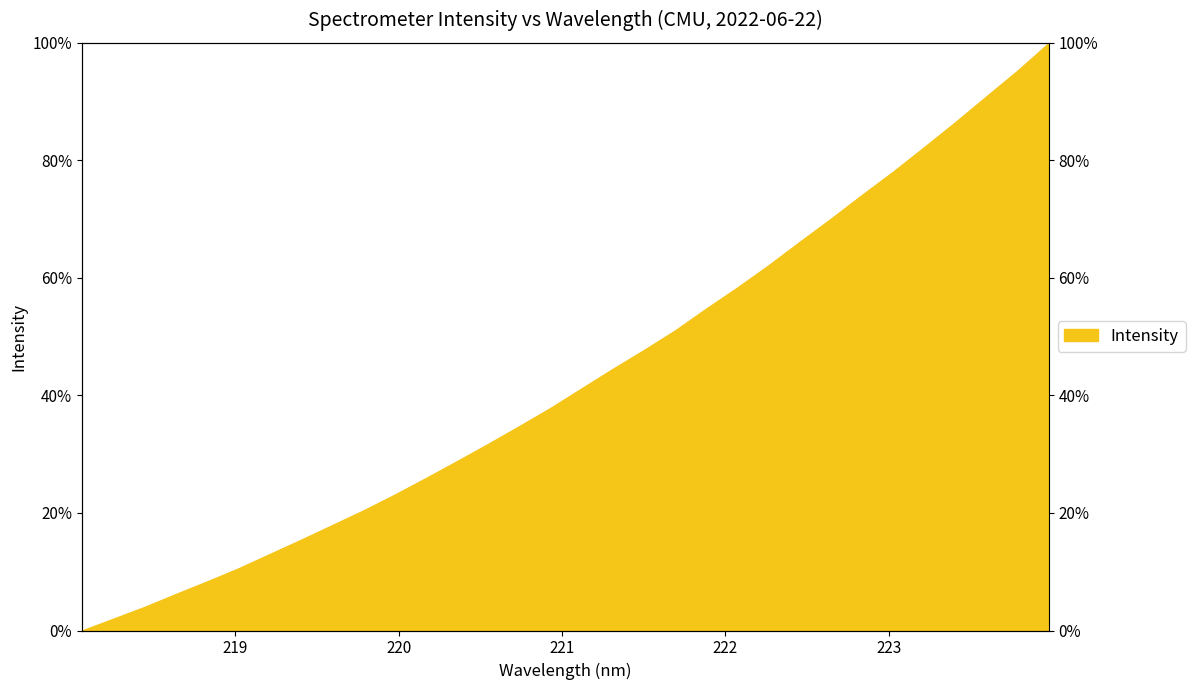

List the labels in order of value, smallest first.

218.0596, 218.2508, 218.442, 218.6332, 218.8244, 219.0156, 219.2067, 219.3979, 219.589, 219.7801, 219.9712, 220.1623, 220.3533, 220.5444, 220.7354, 220.9264, 221.1174, 221.3083, 221.4993, 221.6902, 221.8812, 222.0721, 222.263, 222.4538, 222.6447, 222.8355, 223.0264, 223.2172, 223.408, 223.5987, 223.7895, 223.9802